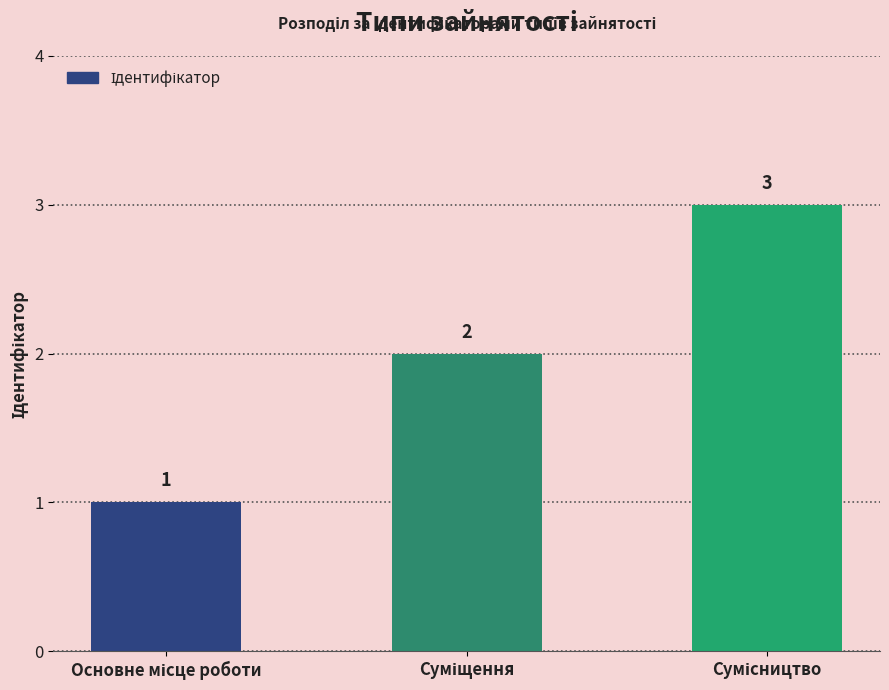

What is the value of the 3rd bar from the left?

3